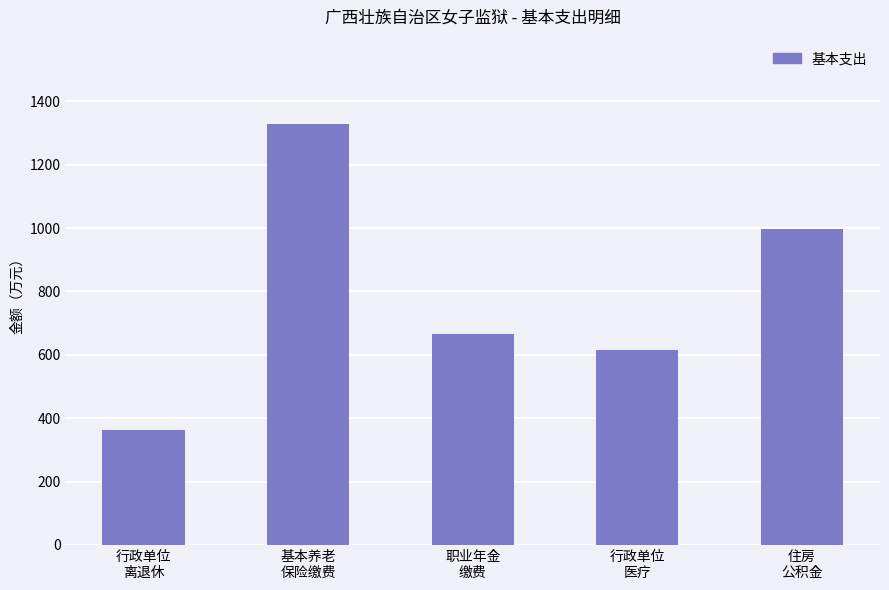

Reading left to right, transcribe all the data shown in this chart.

行政单位
离退休=363.6	基本养老
保险缴费=1328.8	职业年金
缴费=664.4	行政单位
医疗=614.6	住房
公积金=996.6